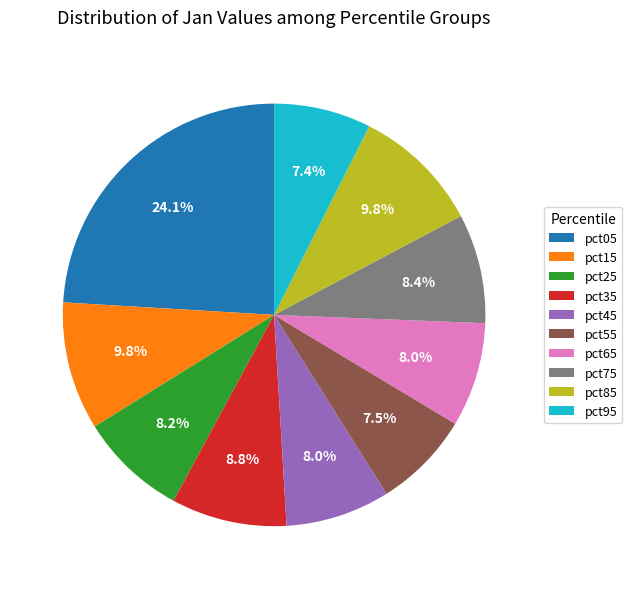

Do pct05 and pct95 together represent more than half of the pie?

No